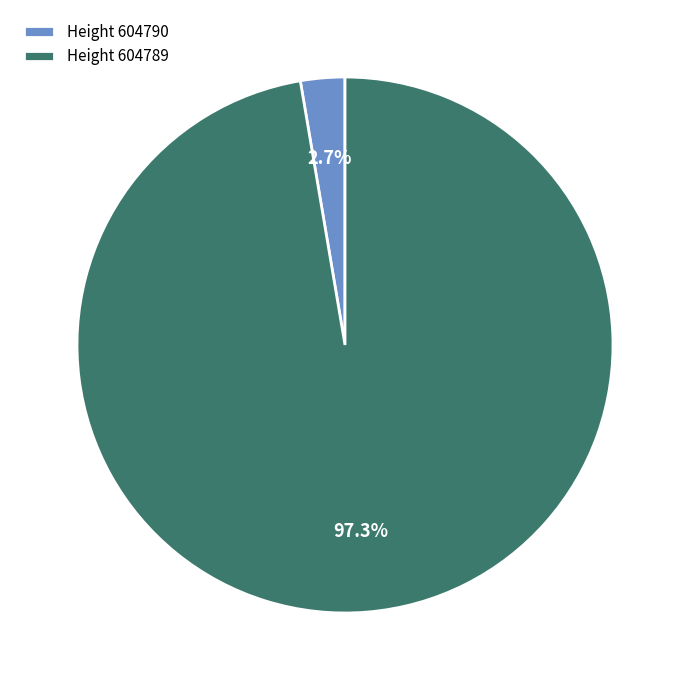

Which slice is the largest?

Height 604789